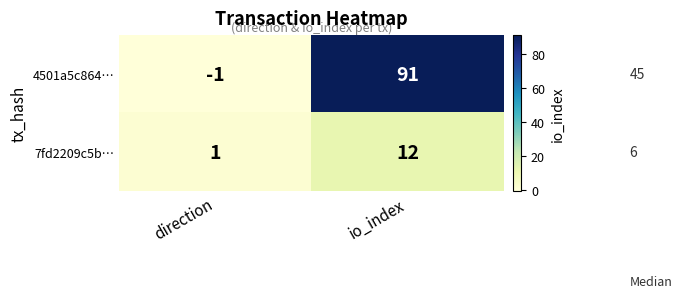

What is the spread (max minus min) of values at io_index?

79